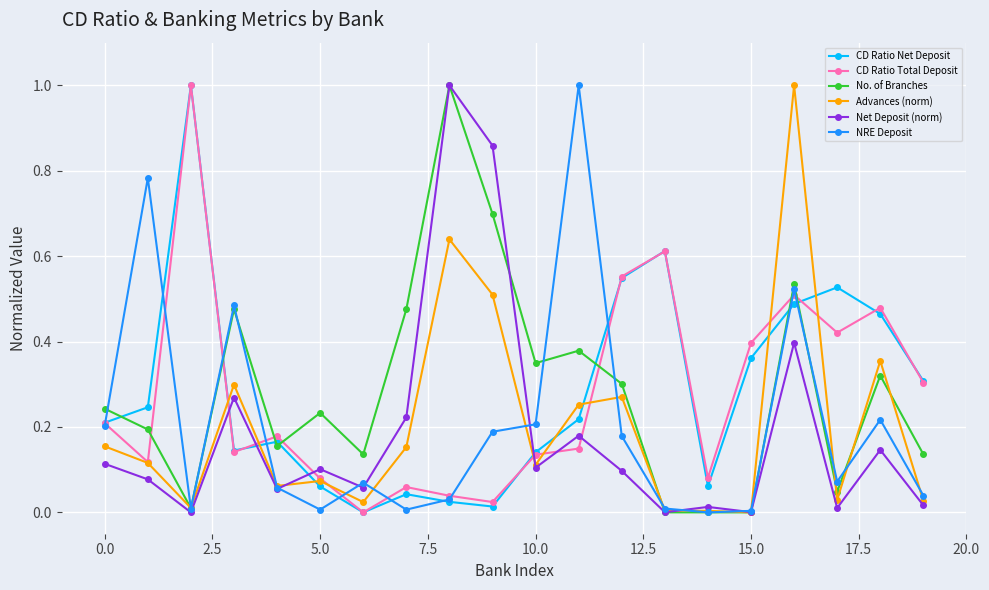

True or false: No. of Branches and CD Ratio Total Deposit cross at least once.

True